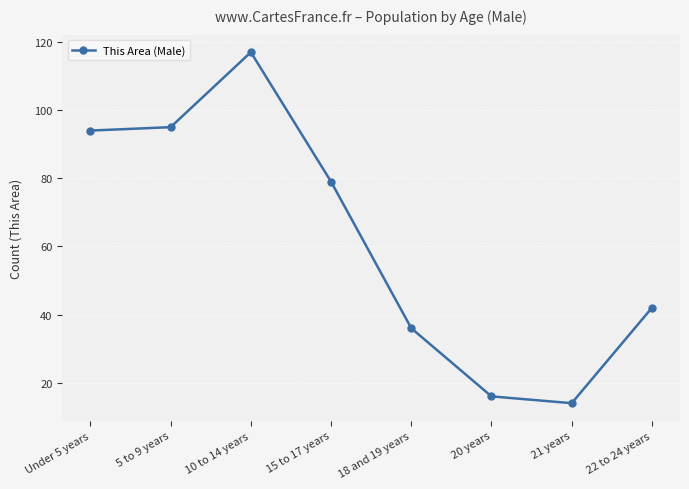

Which label corresponds to the smallest value in the chart?

21 years